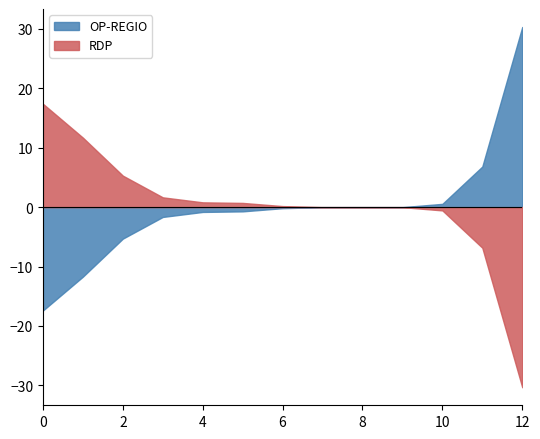

What is the difference between the RDP values at 6 and 8?

0.2